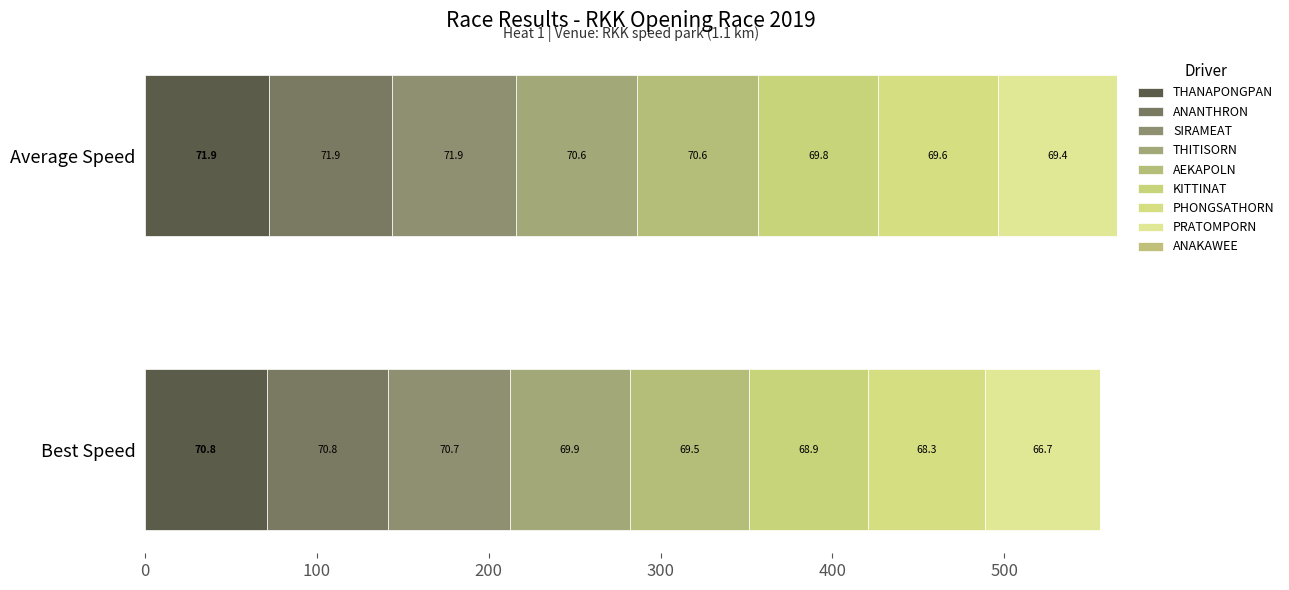

Are the bars horizontal?

Yes